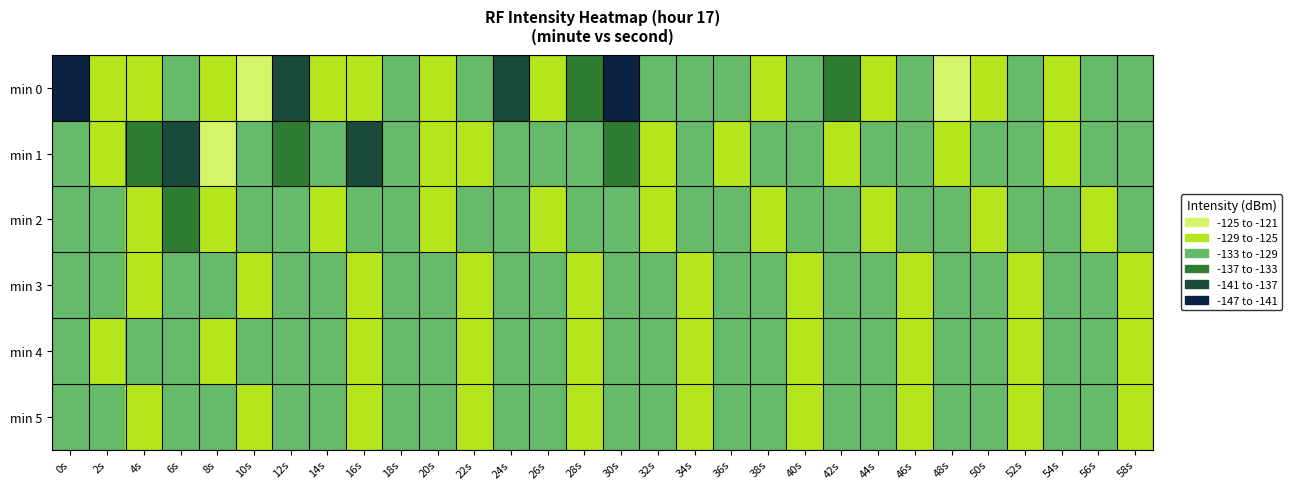

What is the difference between the highest and lowest values at 12s?

7.8